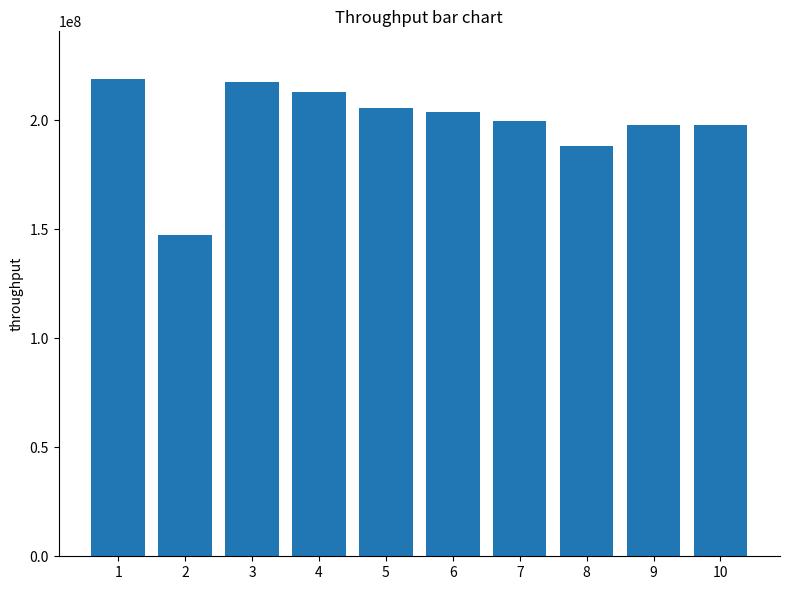

Are the bars grouped side by side (vs. stacked)?

No